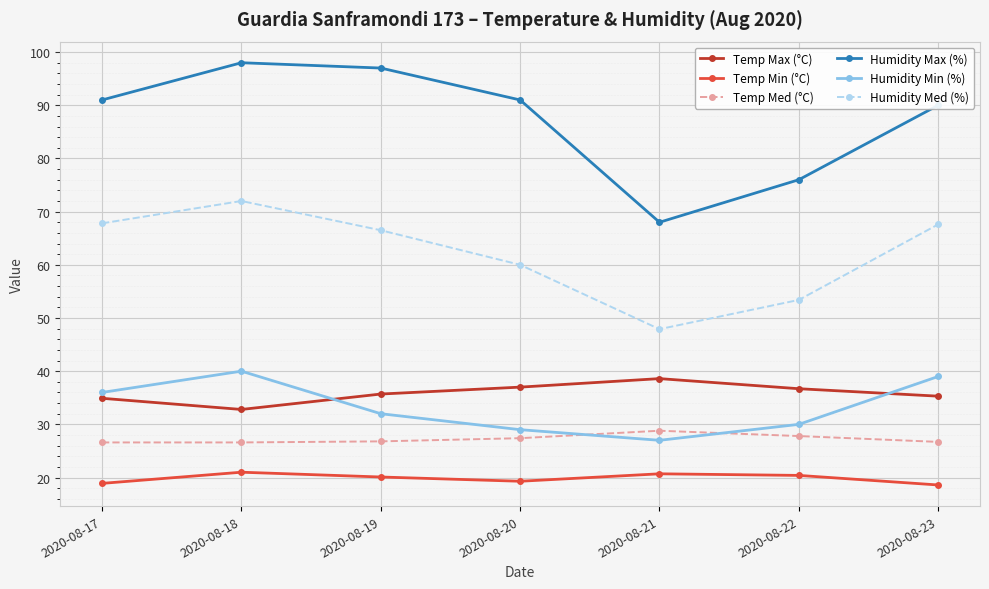

What is the difference between the Humidity Min (%) values at 2020-08-22 and 2020-08-23?

9.0